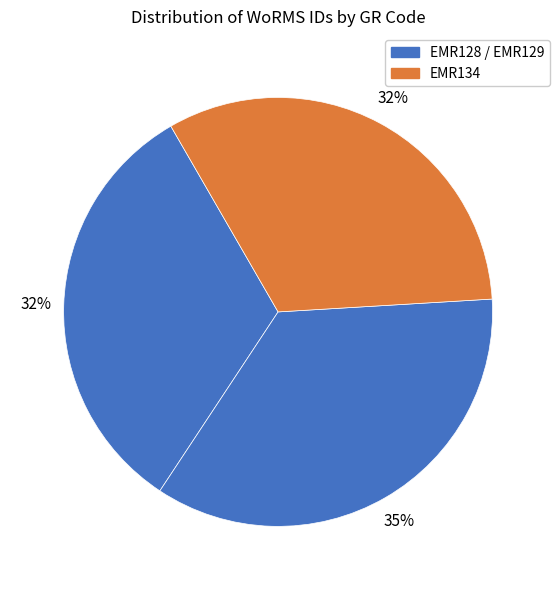

Which slice is the smallest?

EMR128